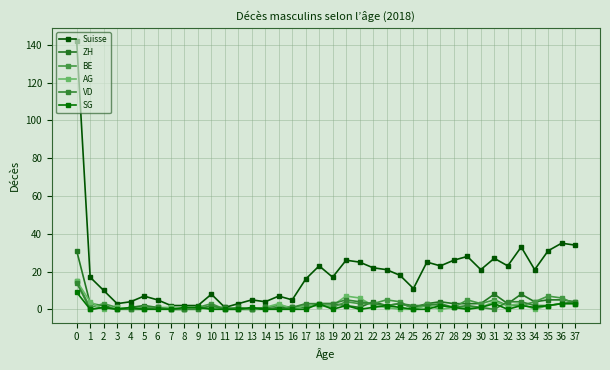

Which series has the largest range (max minus min)?

Suisse